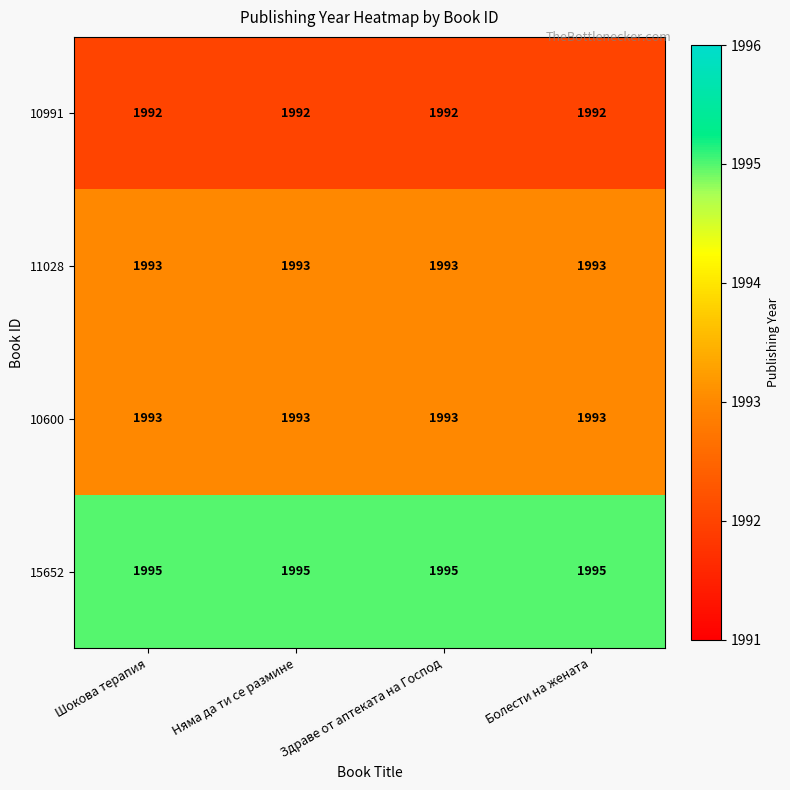

What is the smallest value displayed?

1992